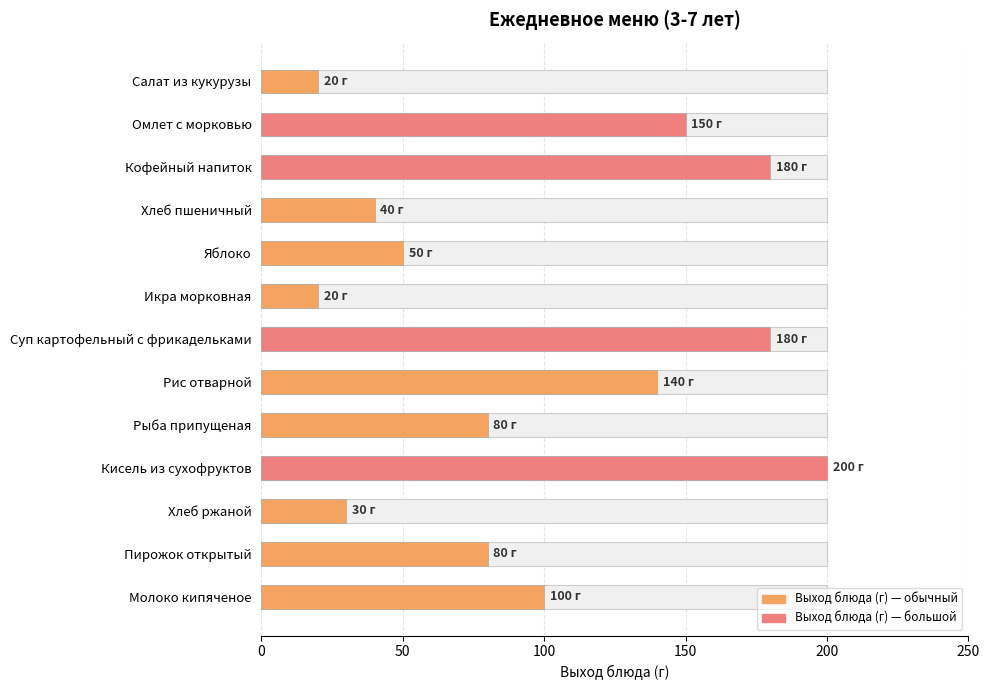

Approximately how many times larger is the value at Омлет с морковью compared to Рис отварной?

1.1